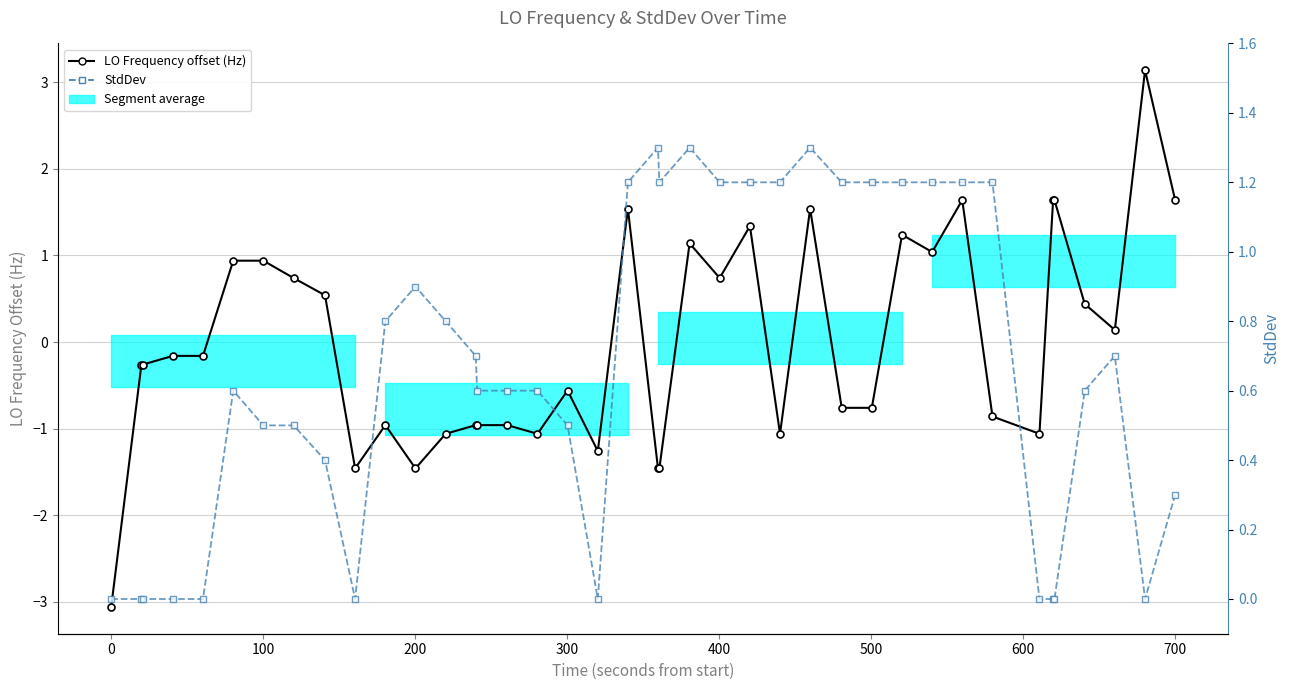

Which series has the largest total across all categories?

StdDev